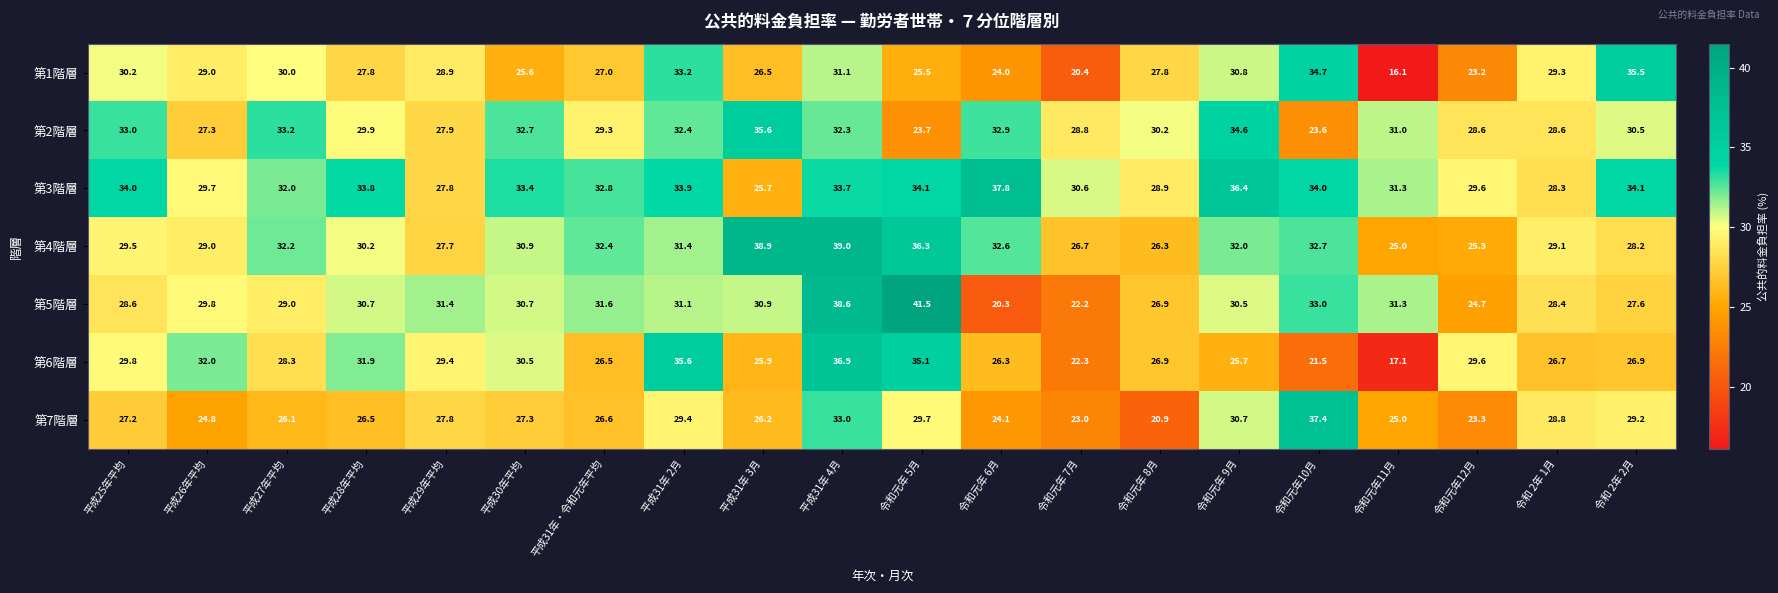

List the series in order of their peak value, lowest first.

第1階層, 第2階層, 第6階層, 第7階層, 第3階層, 第4階層, 第5階層